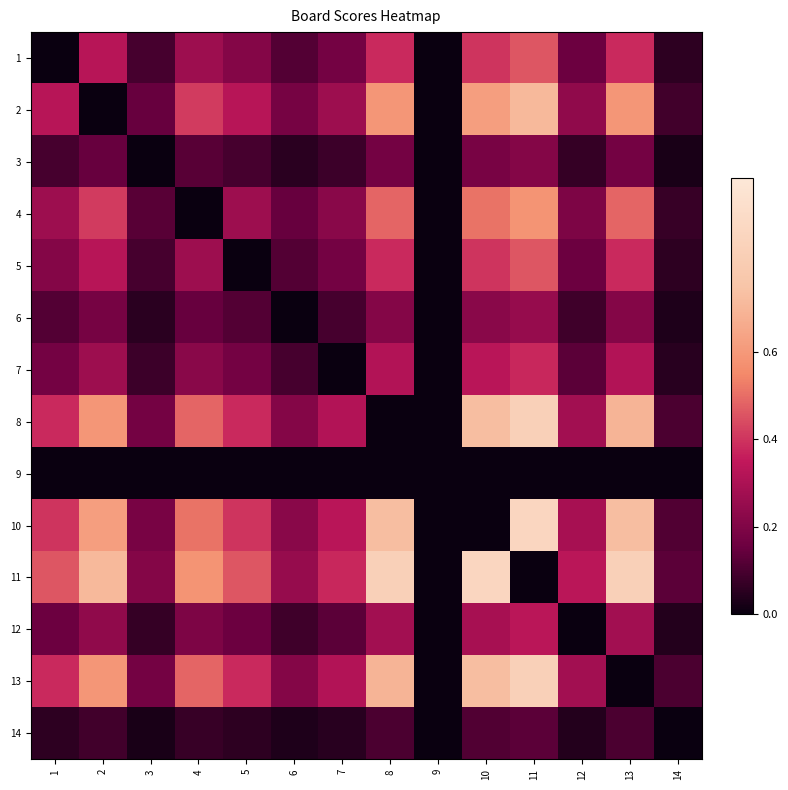

How many distinct data groups are displayed?

14